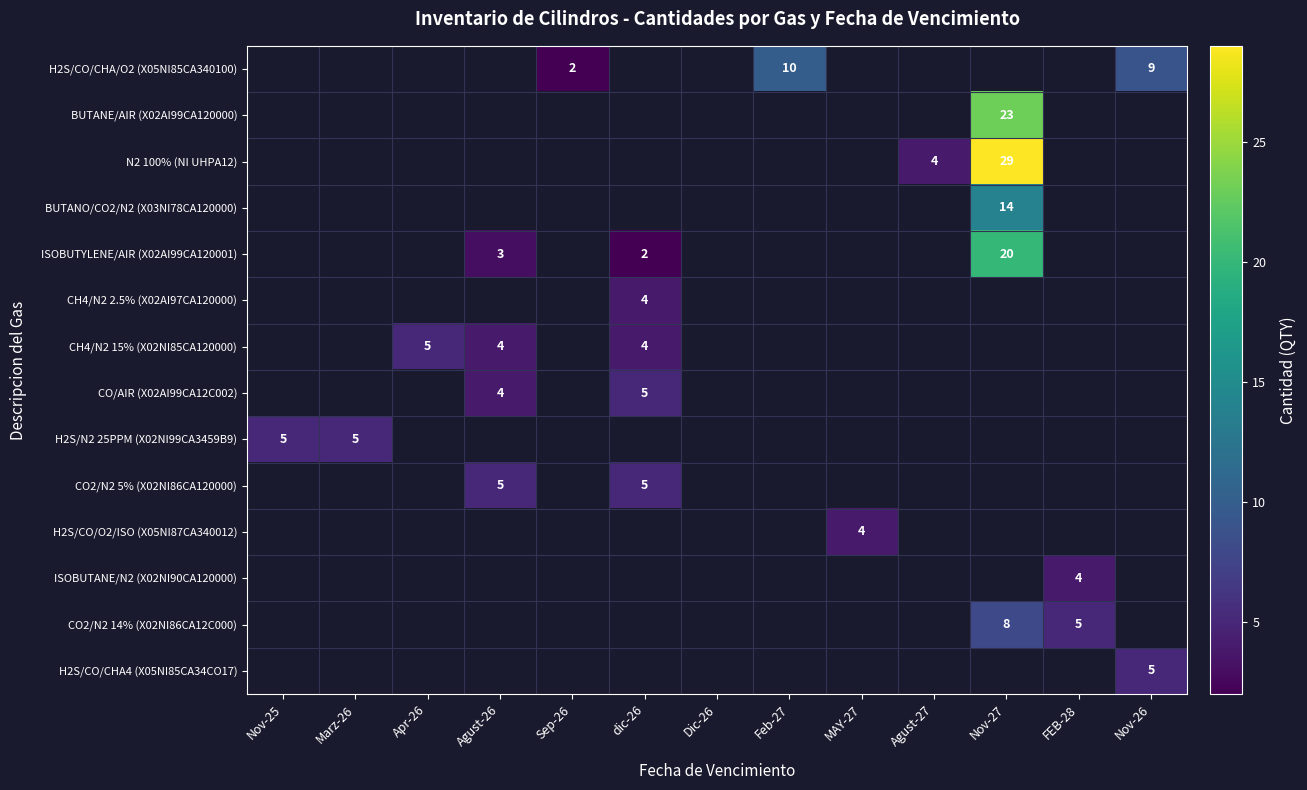

List the labels in order of row_5 value, smallest first.

Nov-25, Marz-26, Apr-26, Agust-26, Sep-26, dic-26, Dic-26, Feb-27, MAY-27, Agust-27, Nov-27, FEB-28, Nov-26